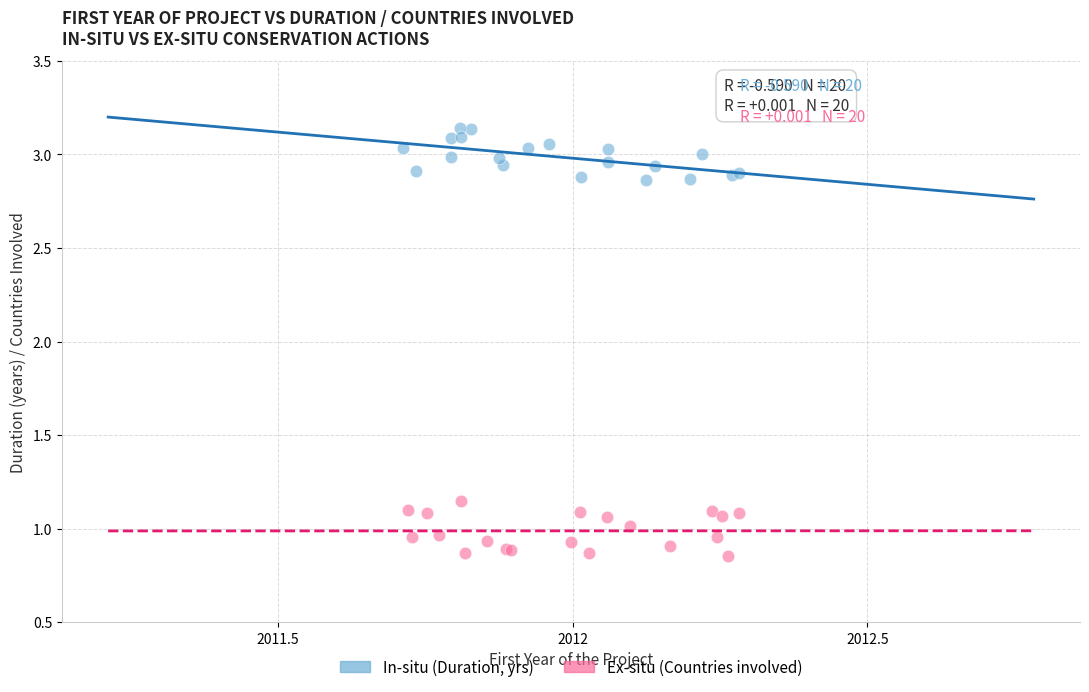

Which series reaches the maximum Y coordinate?

In-situ (Duration, yrs)